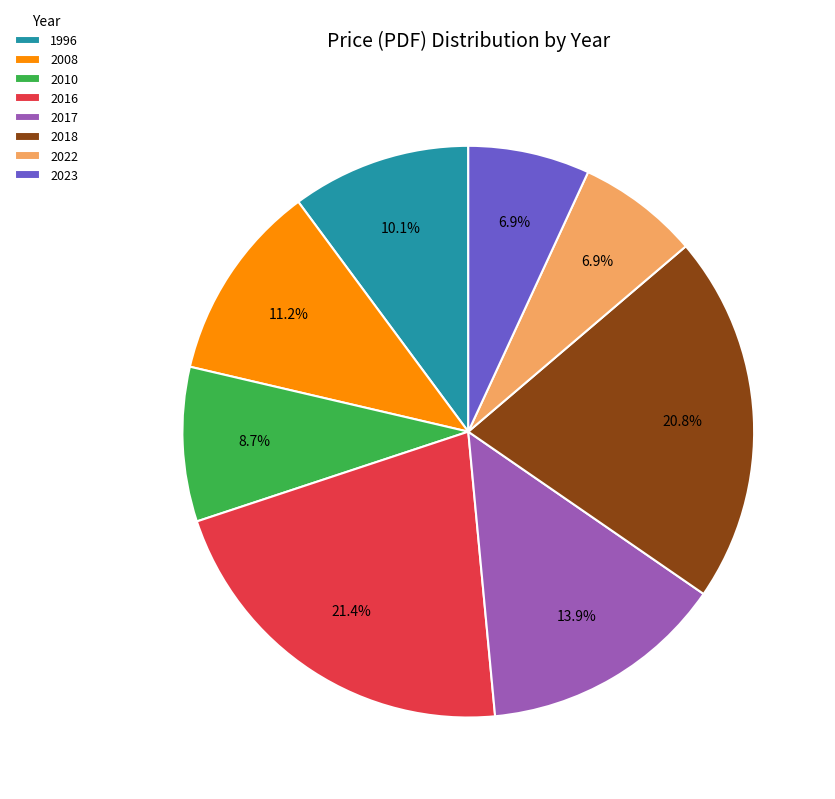

What is the ratio of the value at 1996 to the value at 2008?

0.9